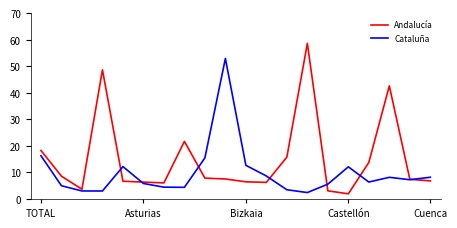

What is the difference between the second highest and second lowest values in the Andalucía series?

45.6